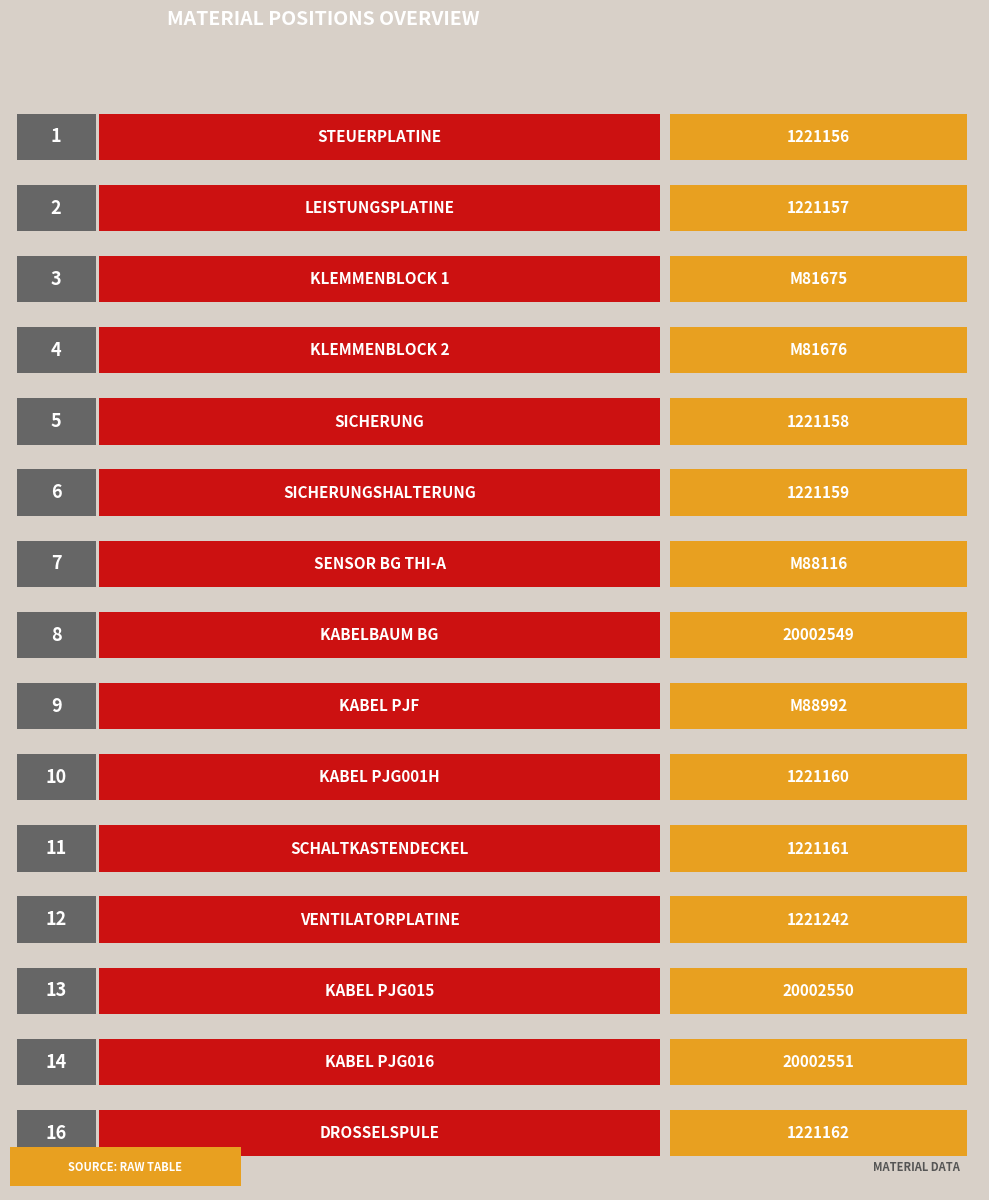

What is the change in value from 1221161 to 1221162?

+5